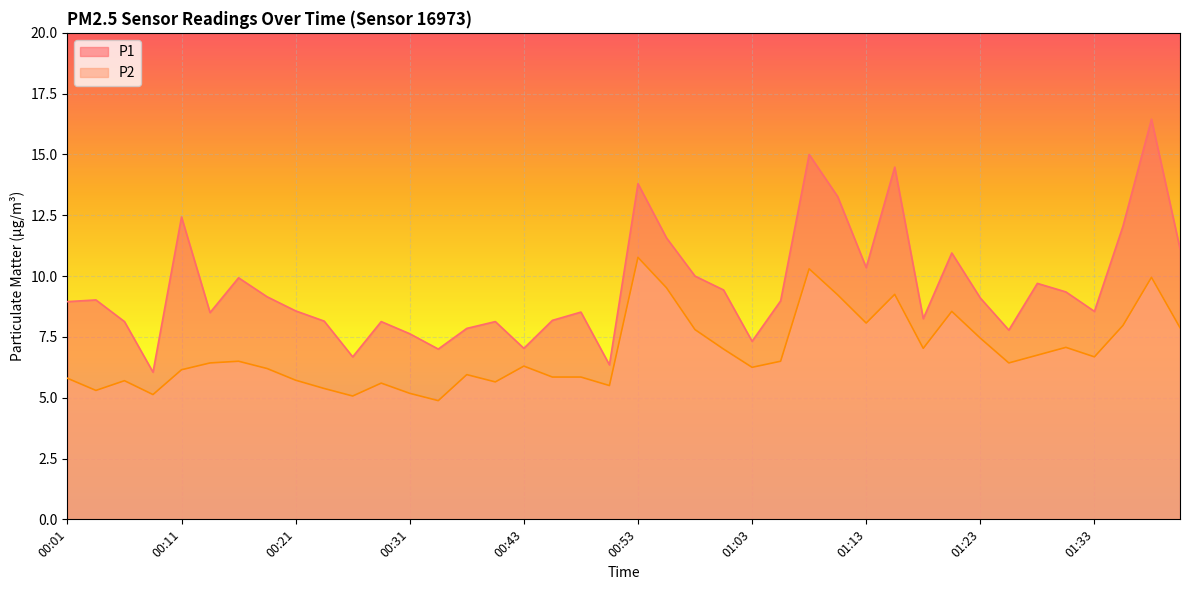

What is the total value across all series at 00:58?

17.8